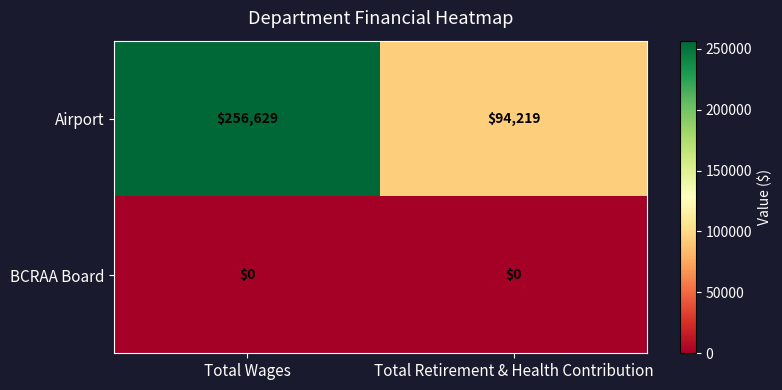

Reading left to right, list all the values displayed in this chart.

Airport: 256629	94219
BCRAA Board: 0	0